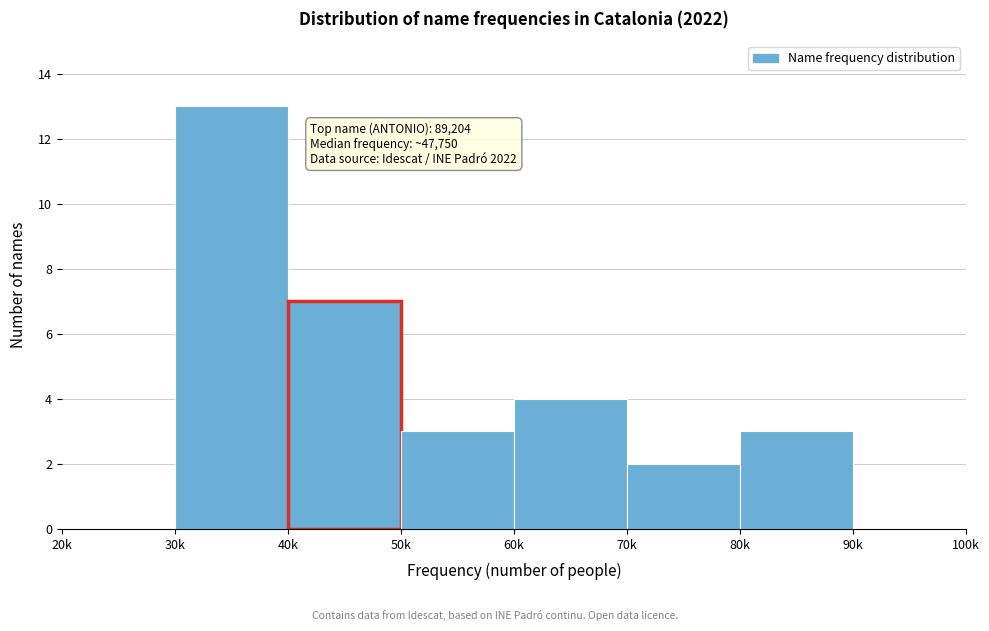

Reading right to left, list all the values displayed in this chart.

90k=0	80k=3	70k=2	60k=4	50k=3	40k=7	30k=13	20k=0